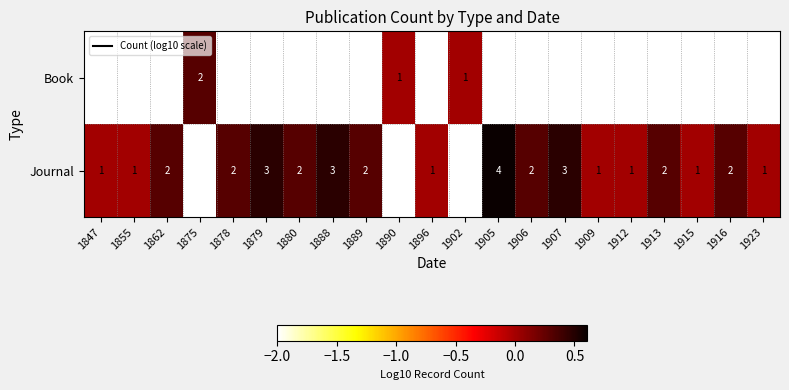

How many distinct data groups are displayed?

2